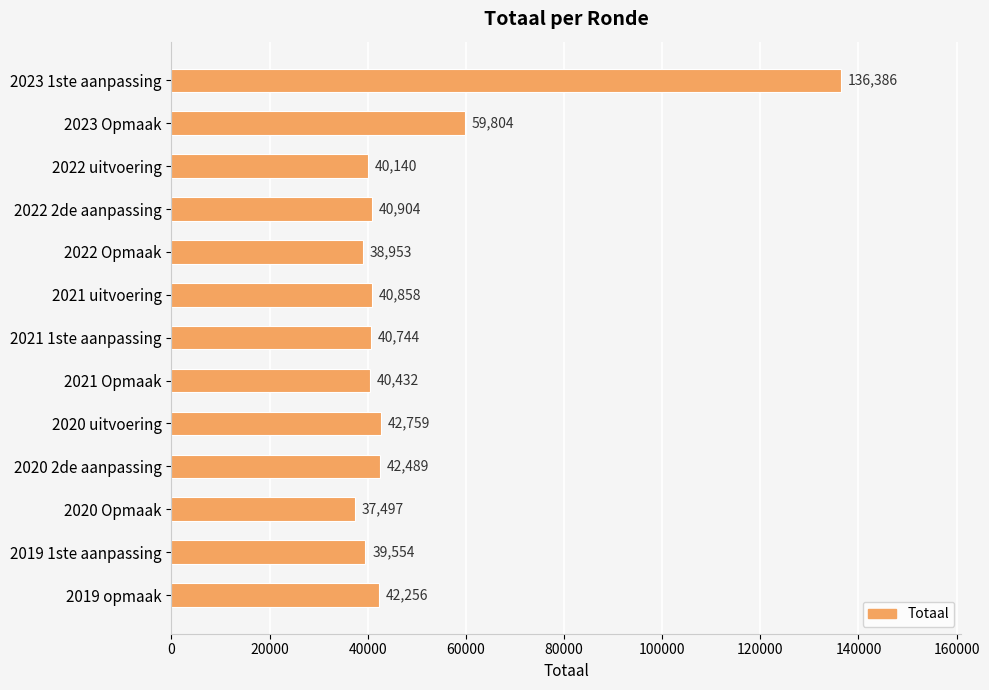

What is the change in value from 2022 2de aanpassing to 2021 1ste aanpassing?

-160